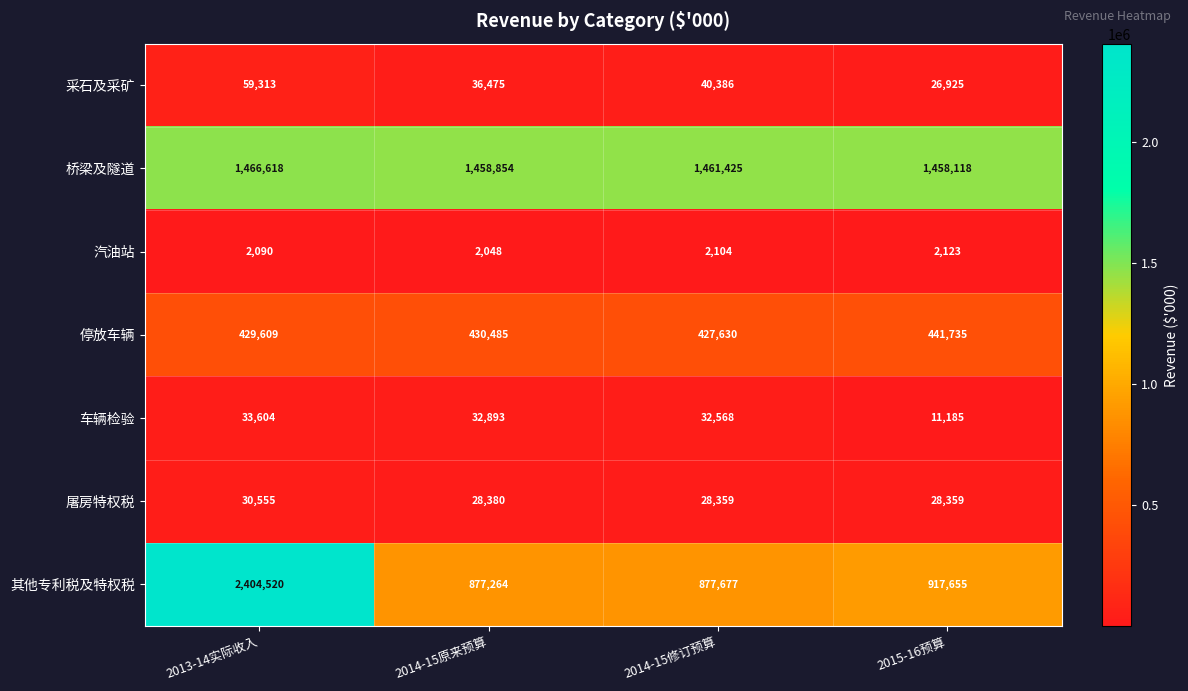

Reading left to right, list all the values displayed in this chart.

采石及采矿: 59313	36475	40386	26925
桥梁及隧道: 1466618	1458854	1461425	1458118
汽油站: 2090	2048	2104	2123
停放车辆: 429609	430485	427630	441735
车辆检验: 33604	32893	32568	11185
屠房特权税: 30555	28380	28359	28359
其他专利税及特权税: 2404520	877264	877677	917655